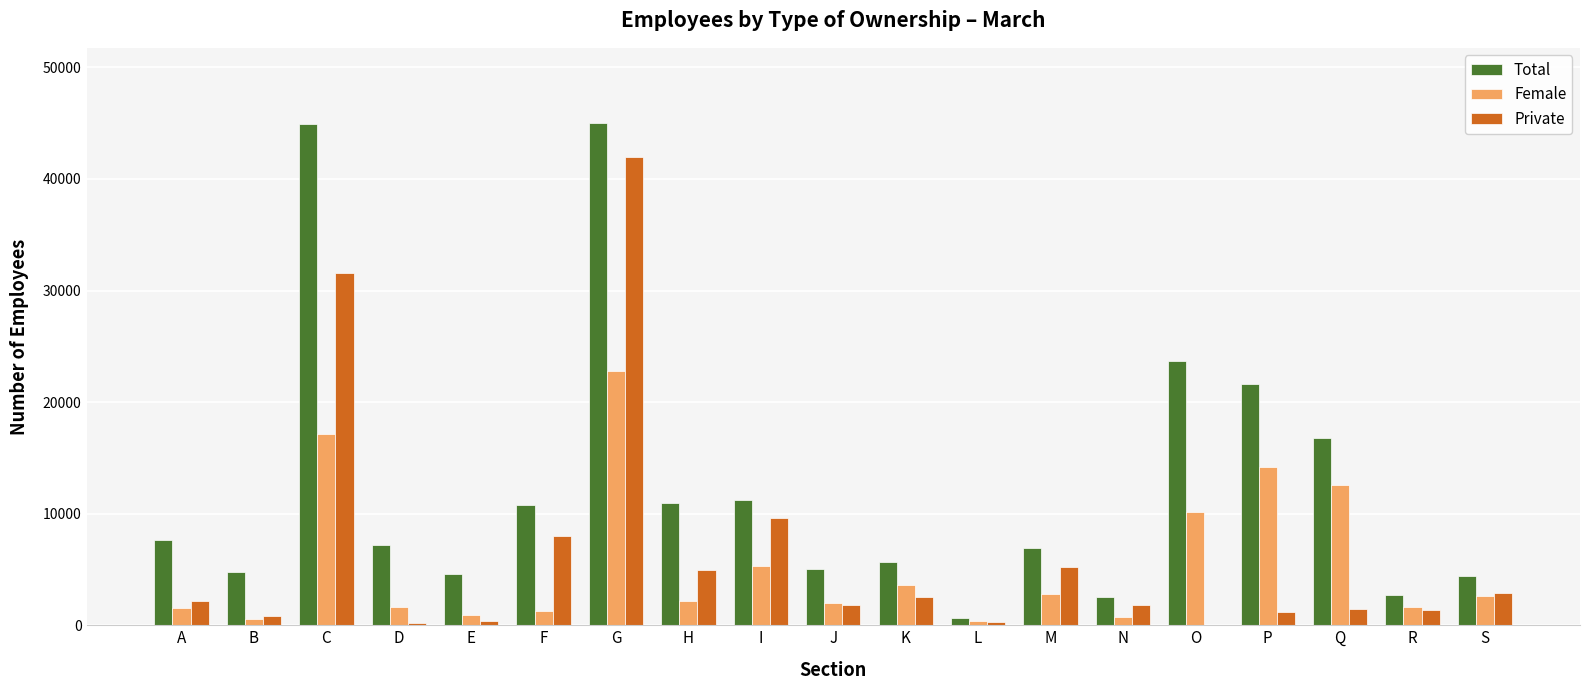

What is the difference between the Total values at Q and K?

11136